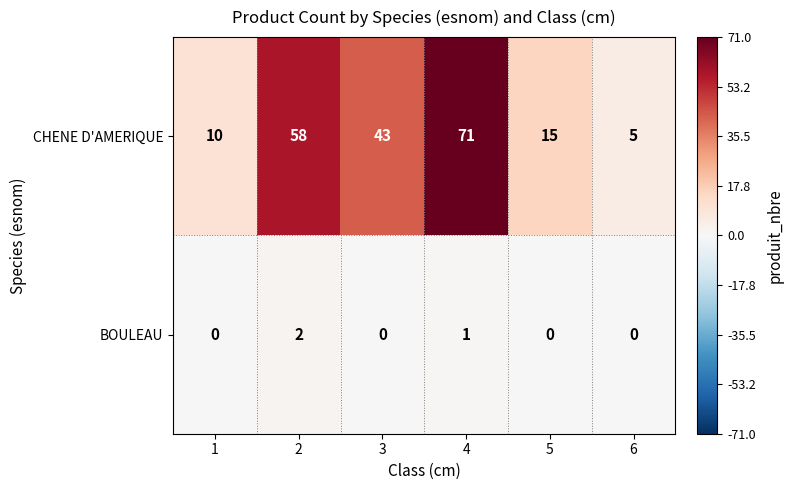

What is the difference between the CHENE D'AMERIQUE values at 6 and 3?

38